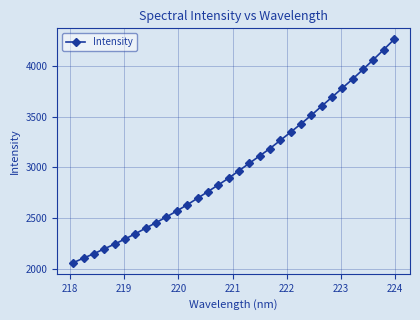

What is the difference between the maximum and minimum values?

2194.2